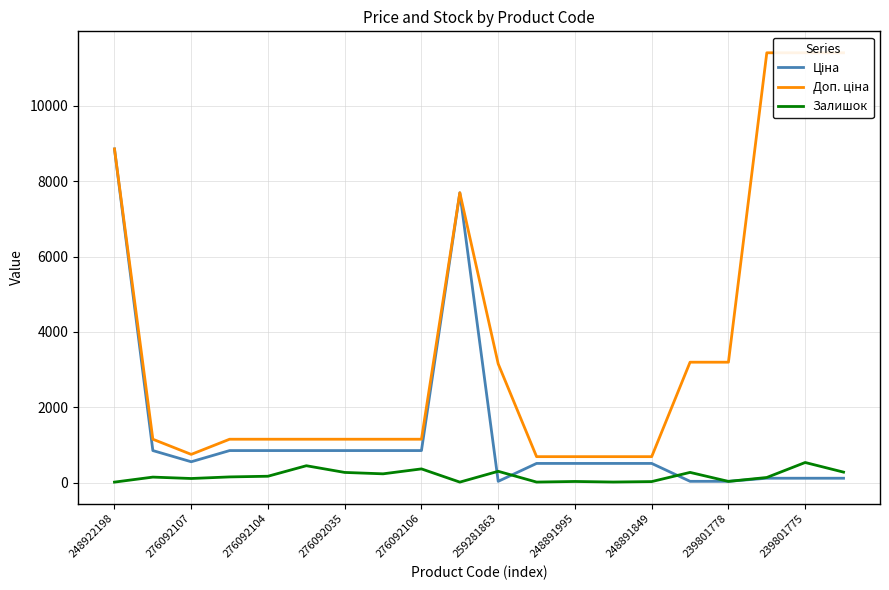

What is the maximum value for Залишок?

532.0